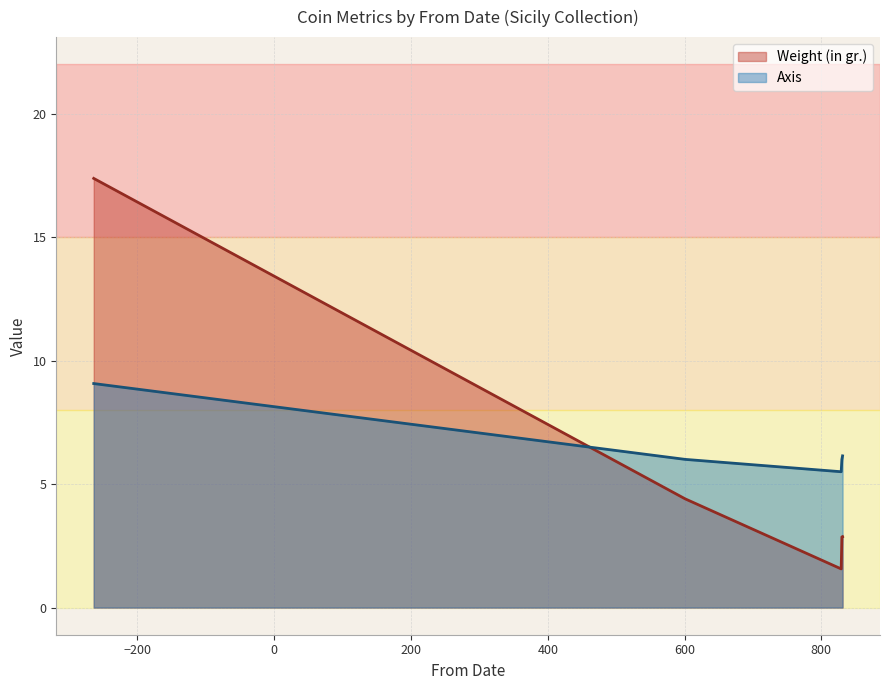

After their last crossing, which series has the higher values: Axis or Weight (in gr.)?

Axis